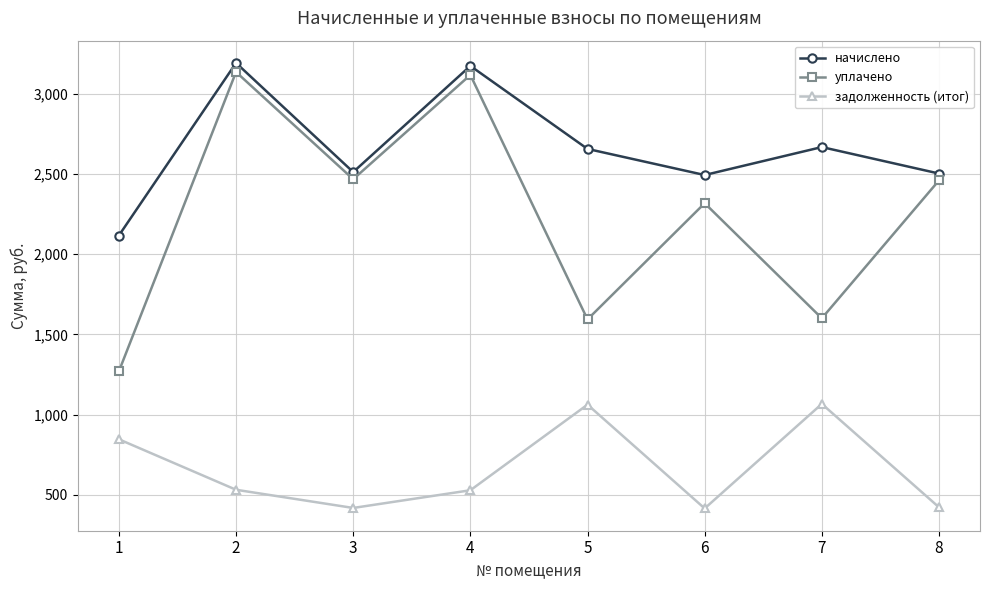

What is the average value of the задолженность (итог) series?

661.7